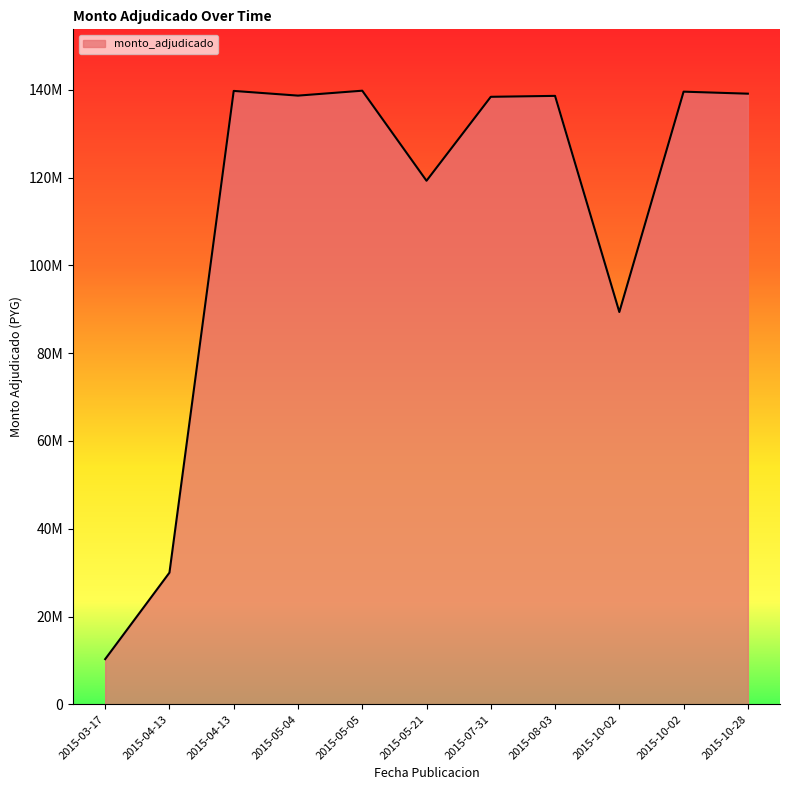

Is this an area chart (filled region under the line)?

Yes